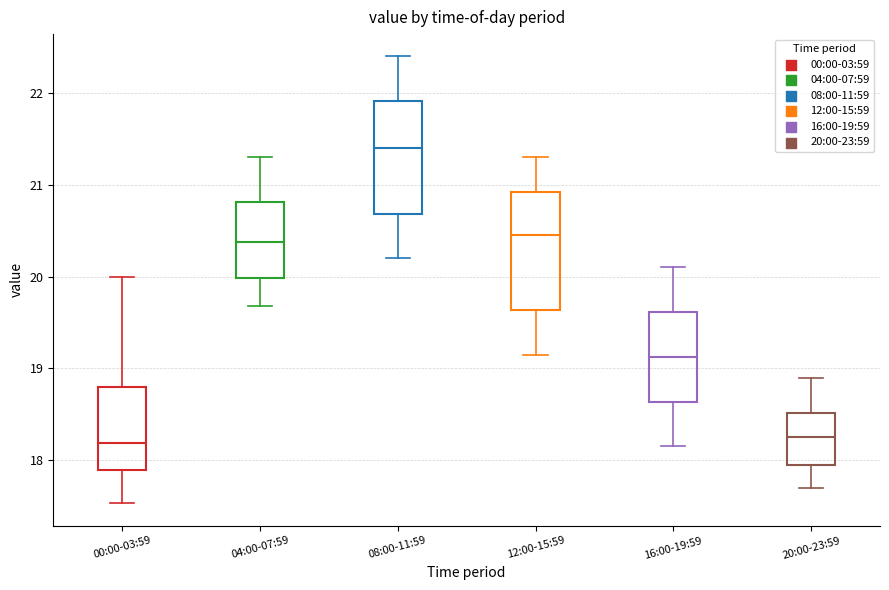

Which box has the highest median line?

08:00-11:59